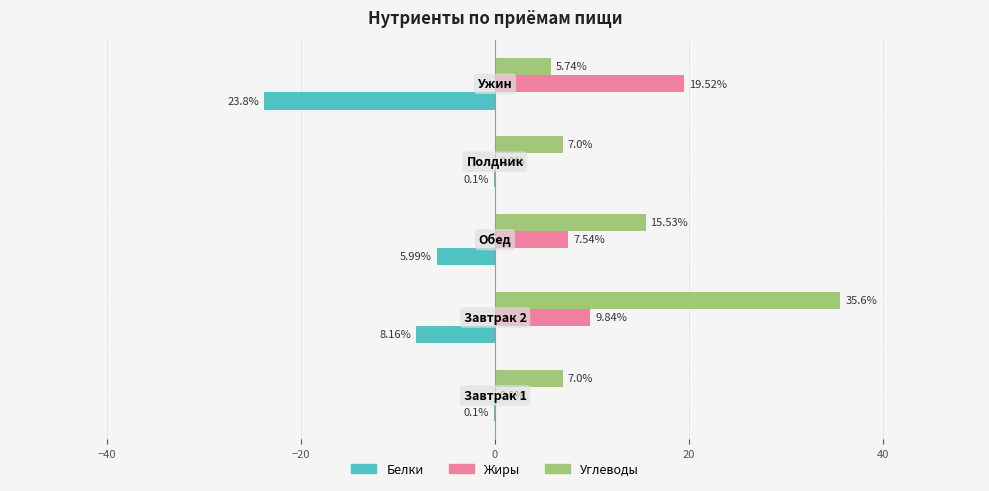

Which series has the largest total across all categories?

Углеводы